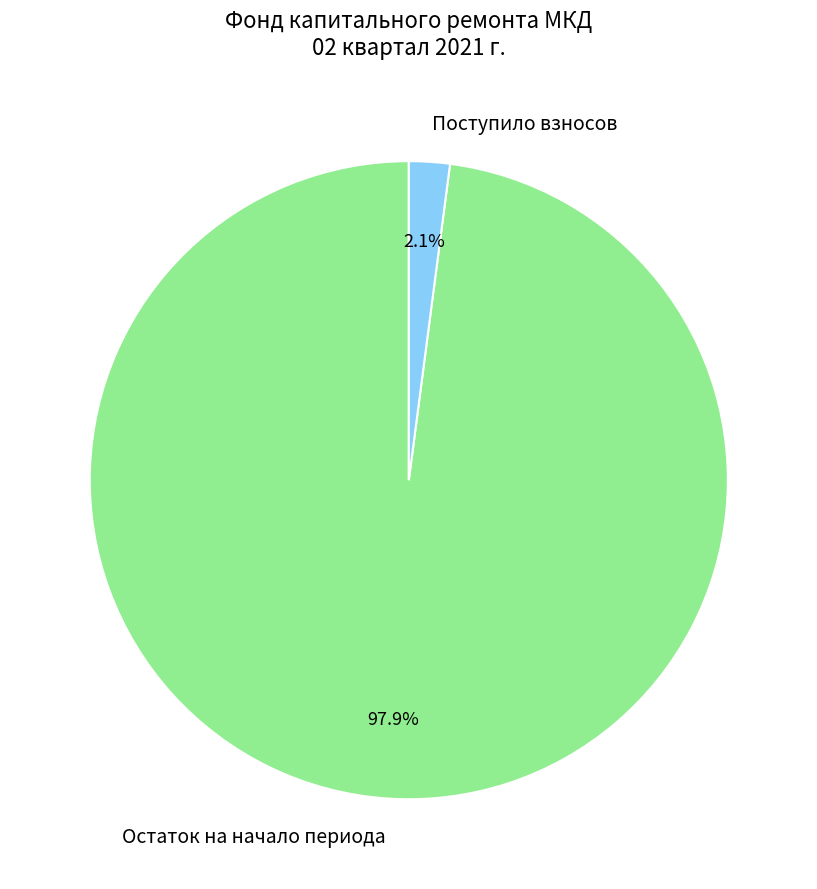

What is the largest slice in the pie chart?

Остаток на начало периода